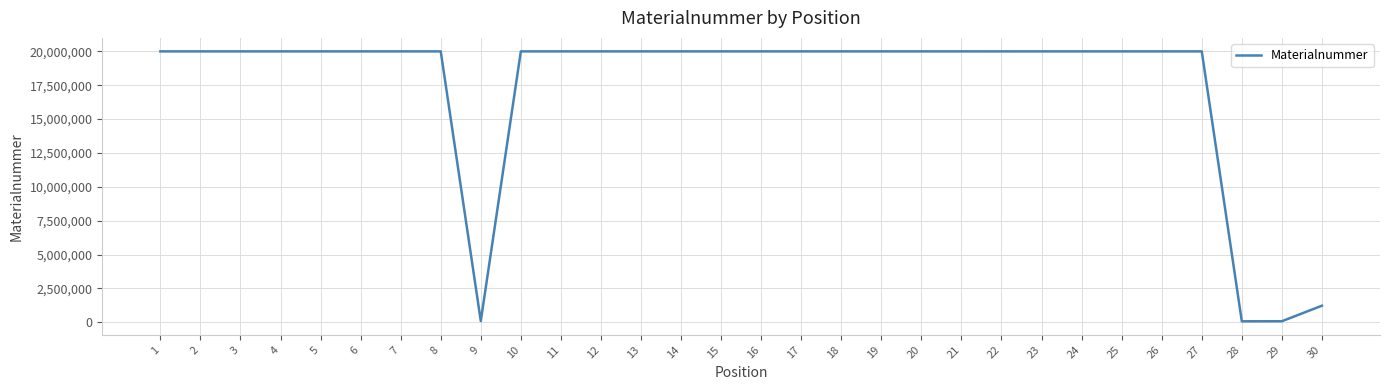

What is the greatest value displayed?

20002144